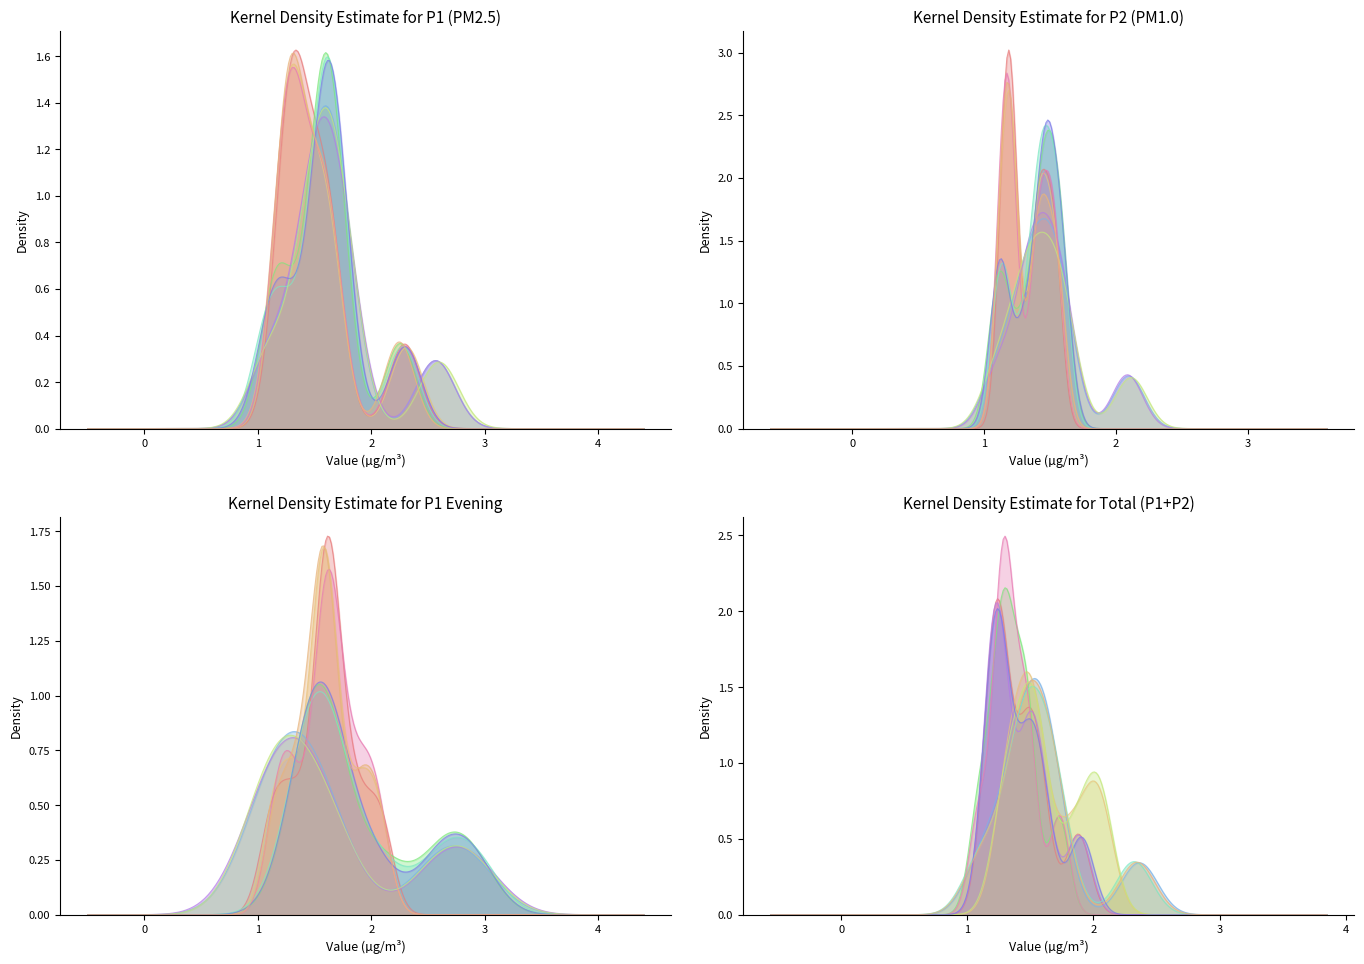

Does the chart display data point markers on the line(s)?

No